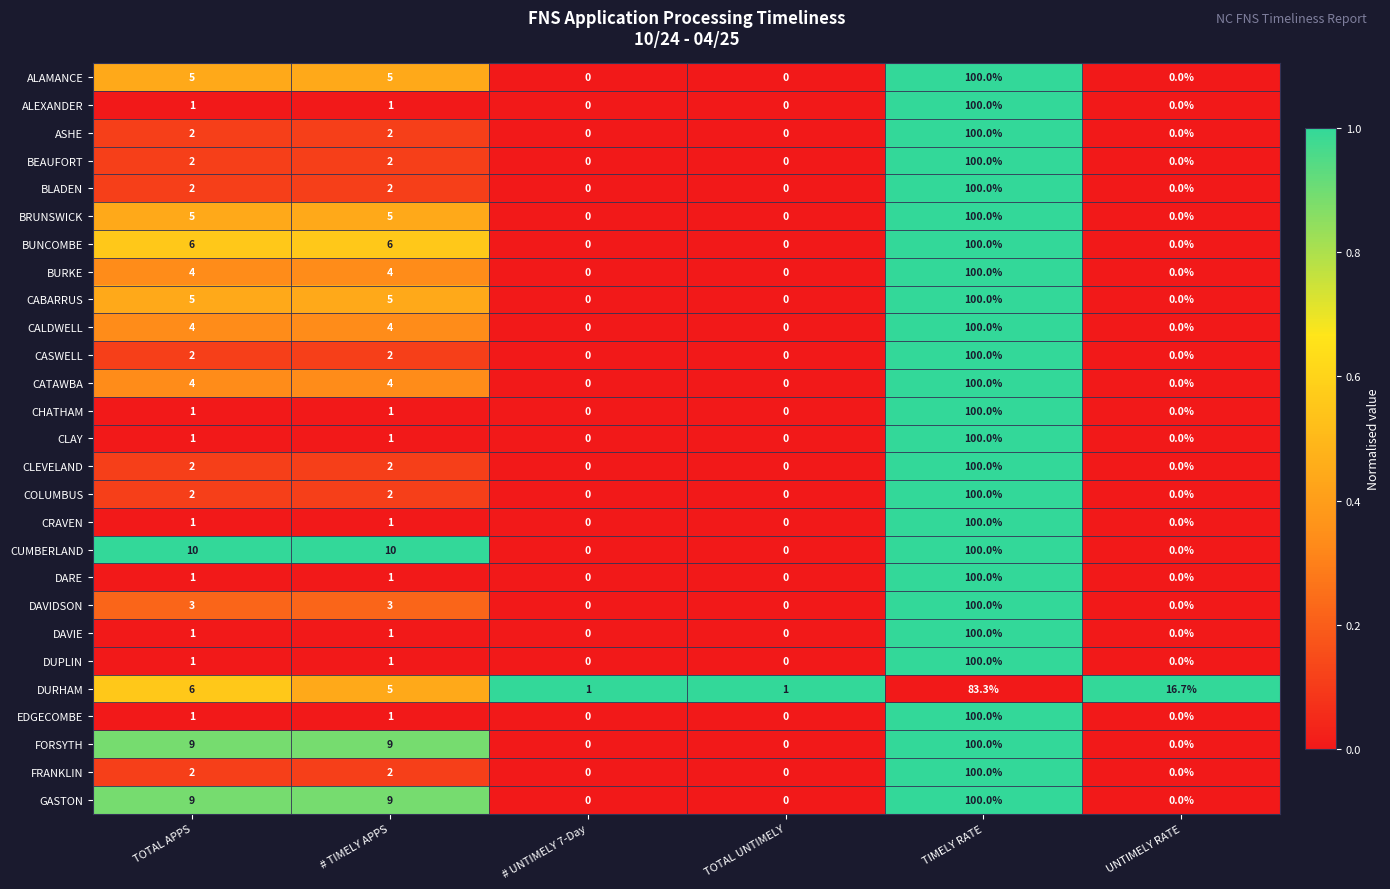

At which category does the chart reach its peak across all series?

TIMELY RATE